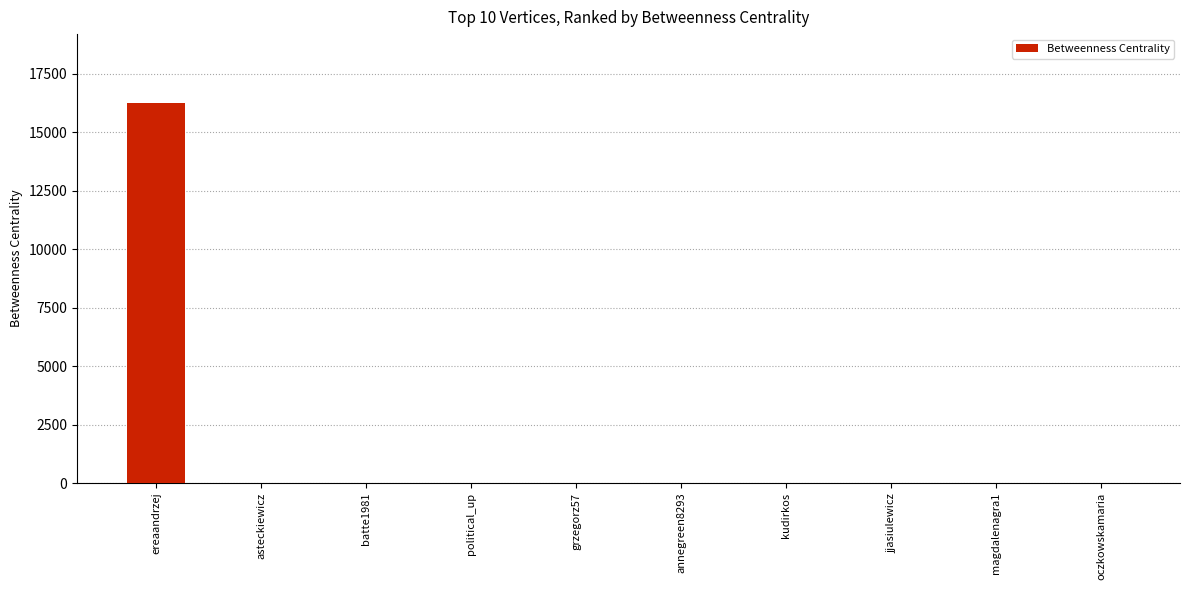

What is the sum of all values?

16256